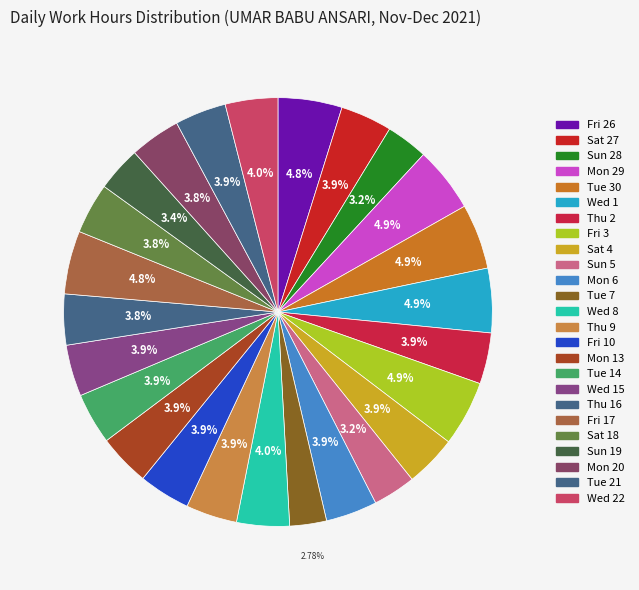

To the nearest percent, what is the average slice percentage?

4%